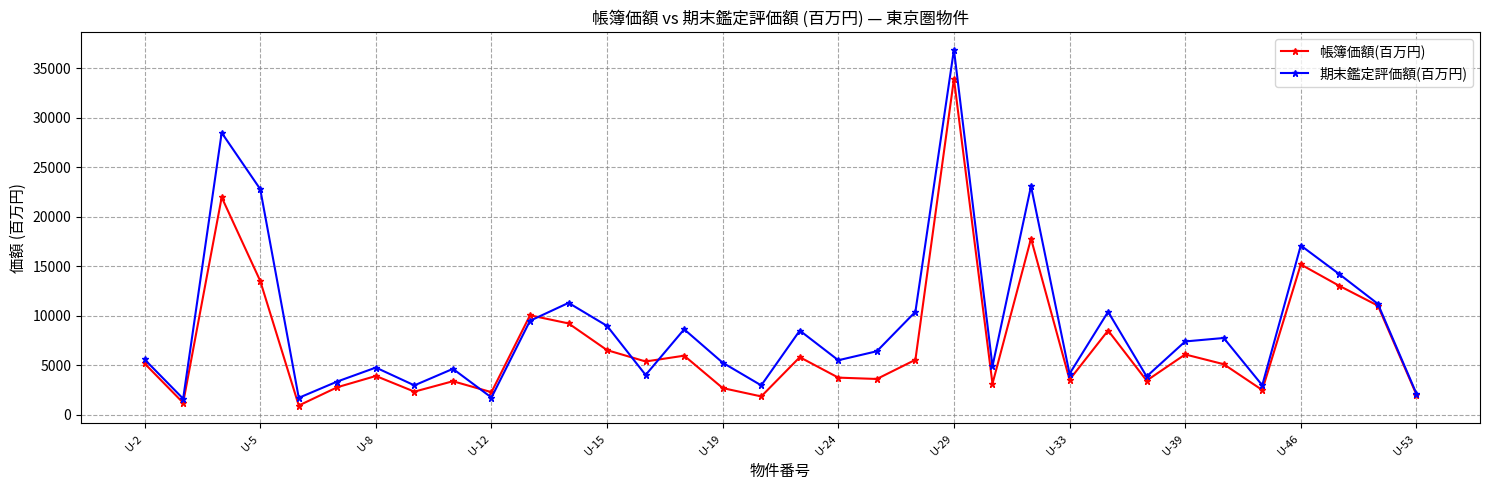

What is the value of the 帳簿価額(百万円) point at the 8th from the left?

2325